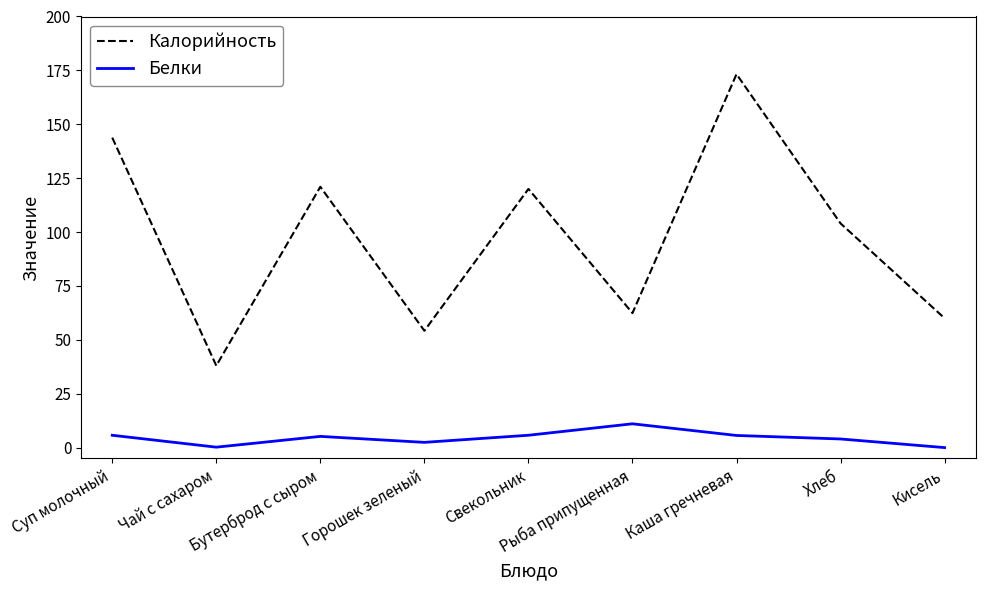

At which category does Белки reach its first local valley?

Чай с сахаром